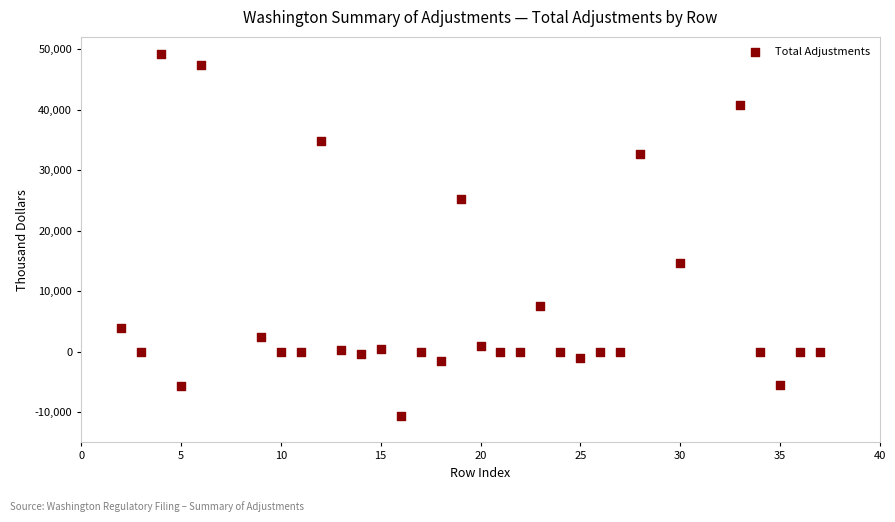

What Y value in the scatter plot is closest to 19216?

14696.7